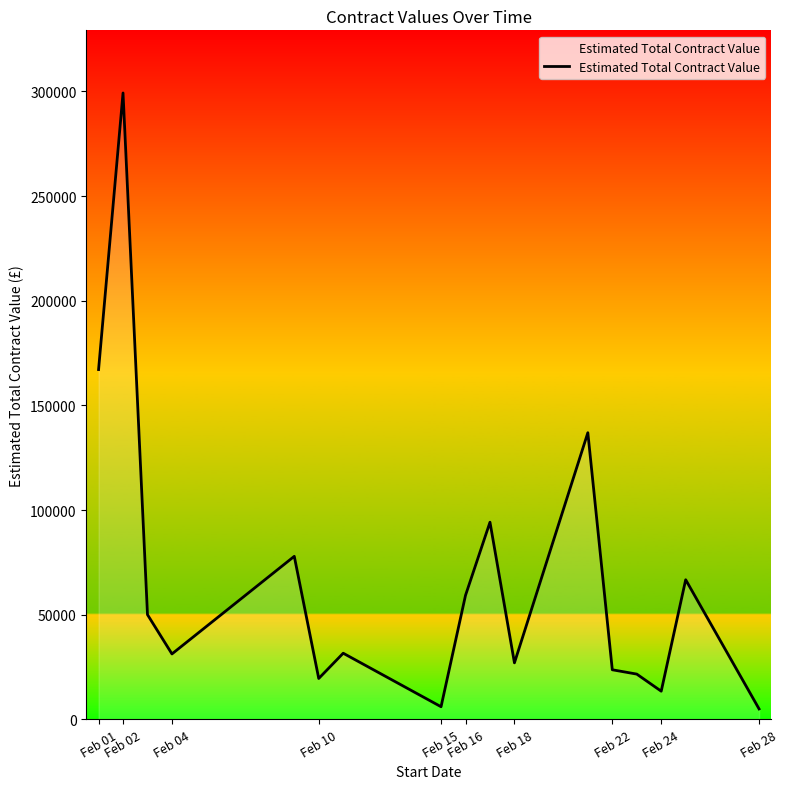

What is the difference between the maximum and minimum values?

294270.2